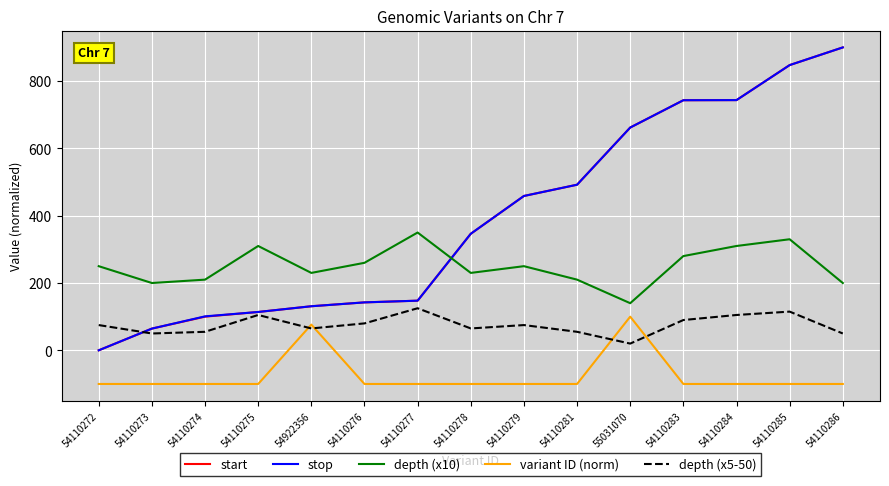

After their last crossing, which series has the higher values: depth (x10) or start?

start